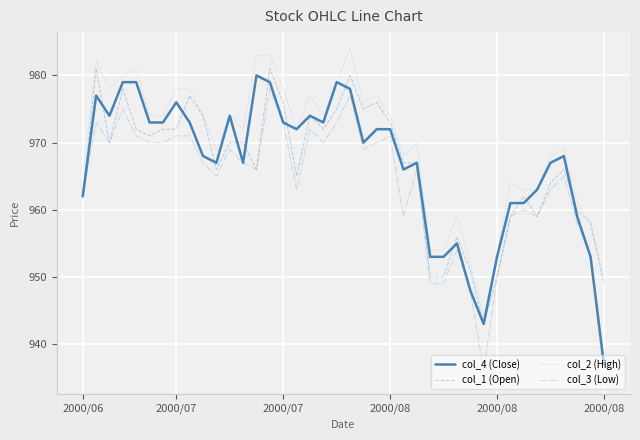

Which series has the largest total across all categories?

col_2 (High)